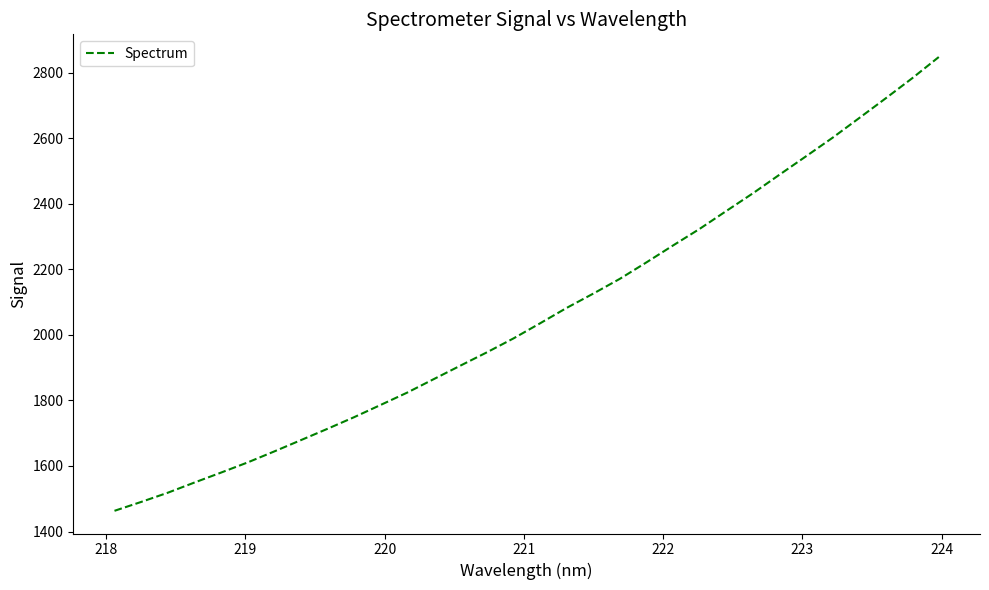

What is the greatest value displayed?

2847.4